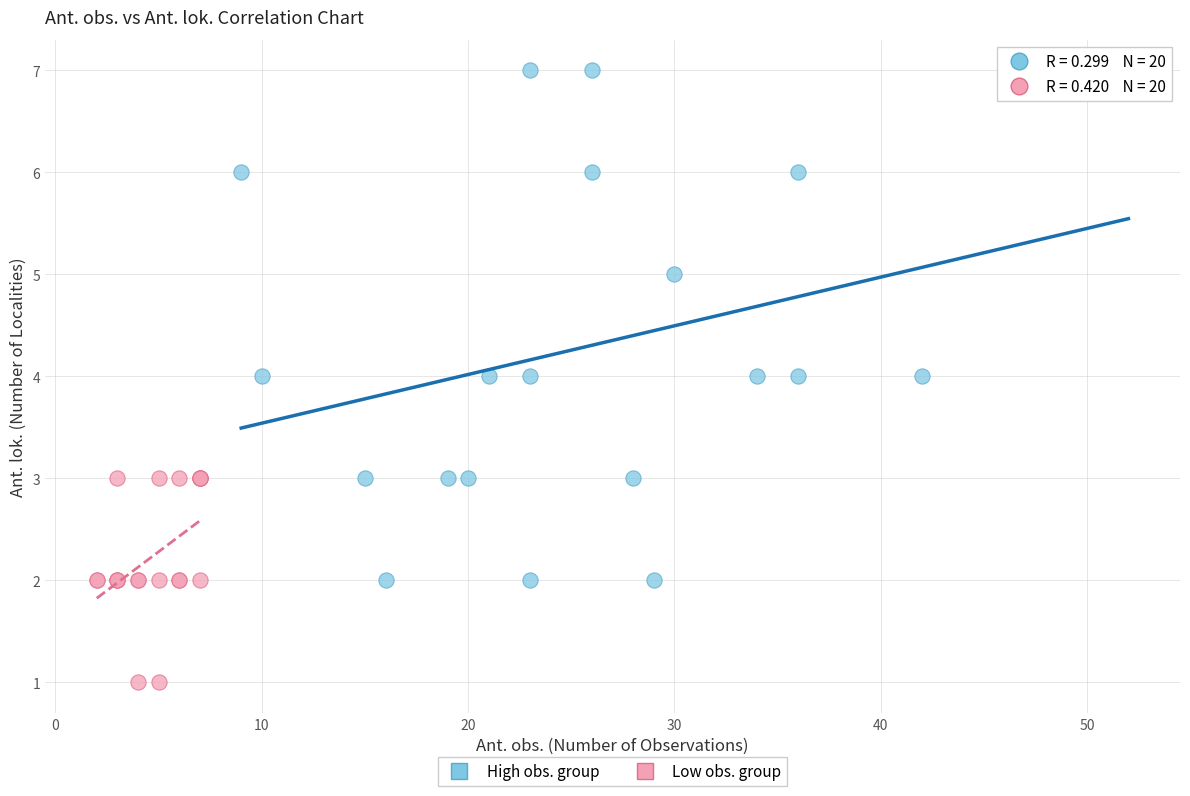

Which series contains the highest Y value?

High obs. group